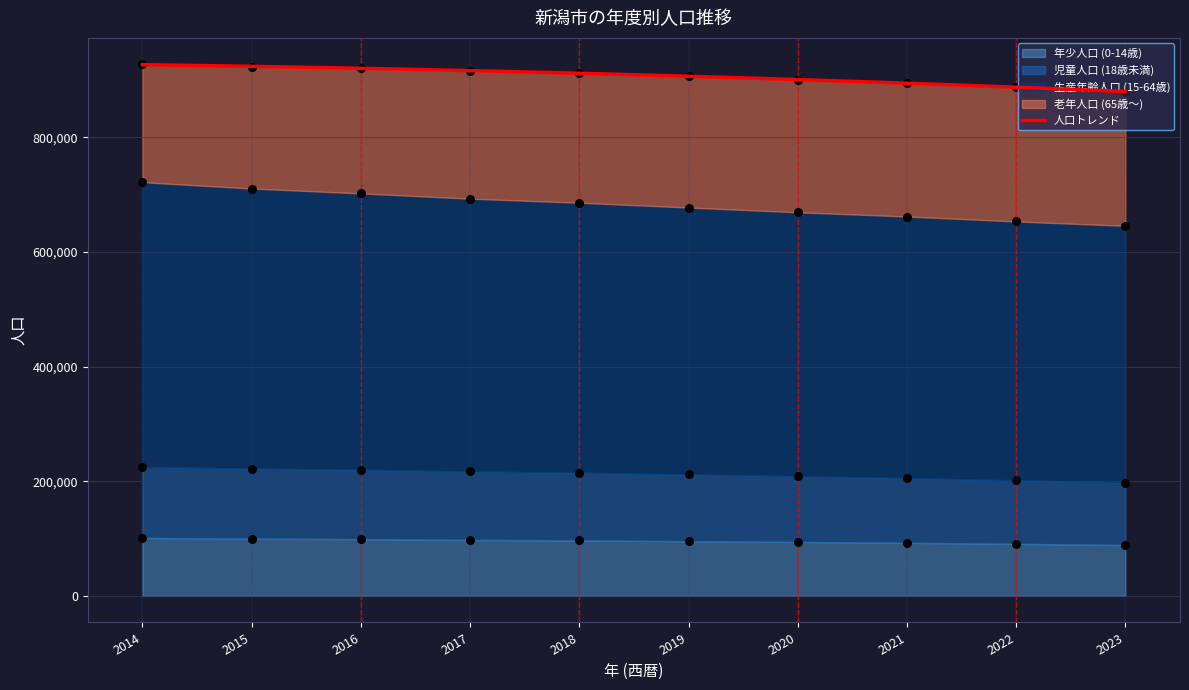

At how many categories does at least one series exceed 333785?

10